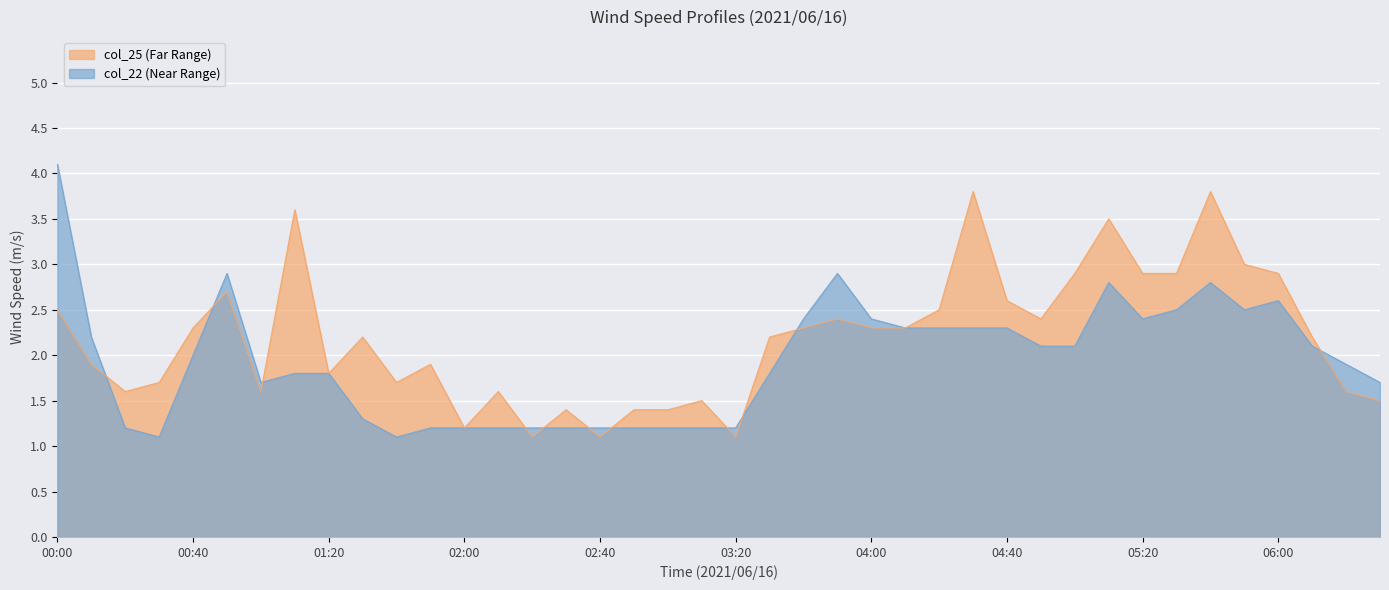

How many series are shown in this chart?

2